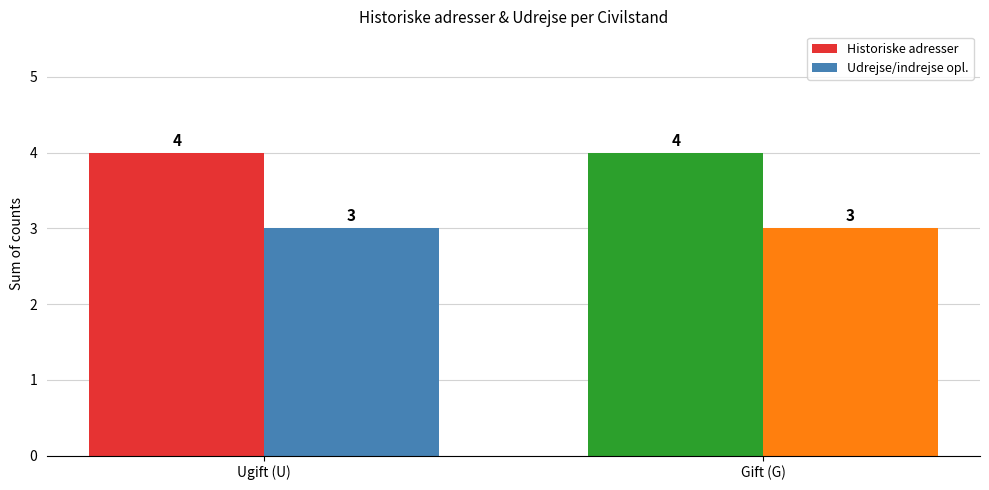

What is the total value across all series at Gift (G)?

7